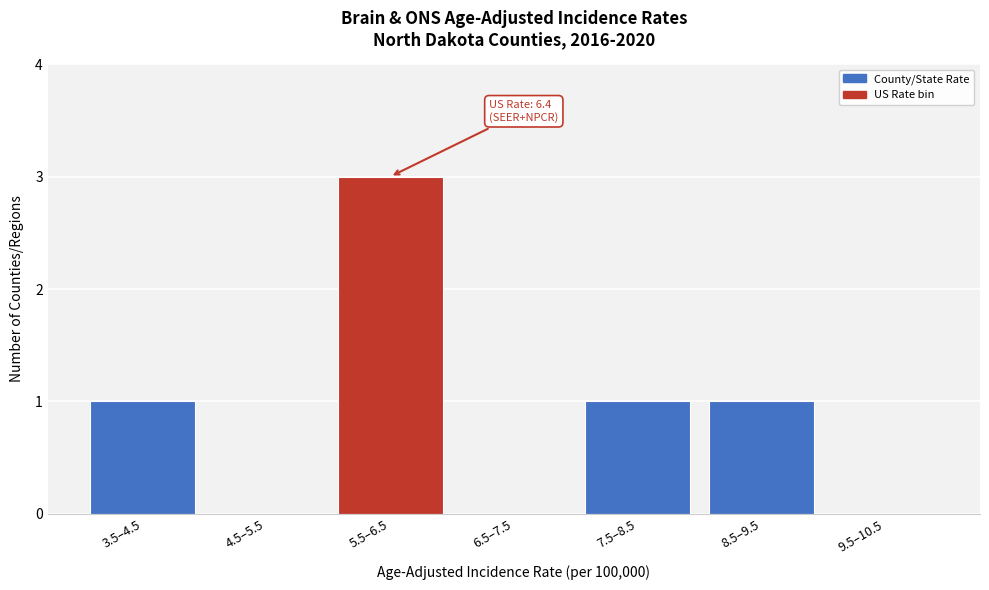

Reading left to right, extract all data points from this chart.

3.5–4.5=1	4.5–5.5=0	5.5–6.5=3	6.5–7.5=0	7.5–8.5=1	8.5–9.5=1	9.5–10.5=0